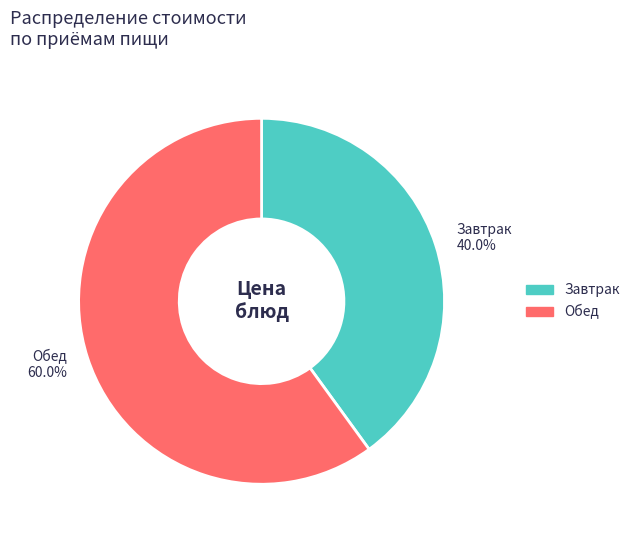

Does any single category account for the majority?

Yes